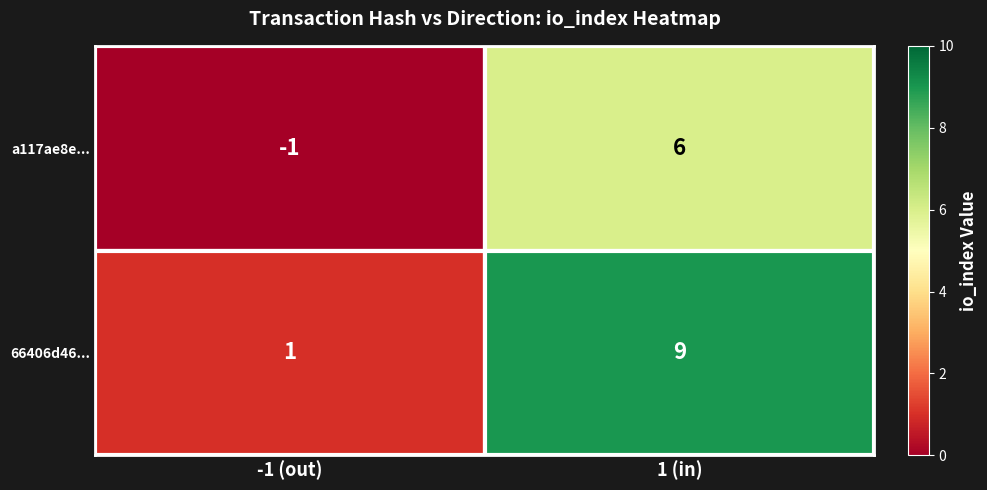

Rank the series by their average value, from lowest to highest.

a117ae8e..., 66406d46...